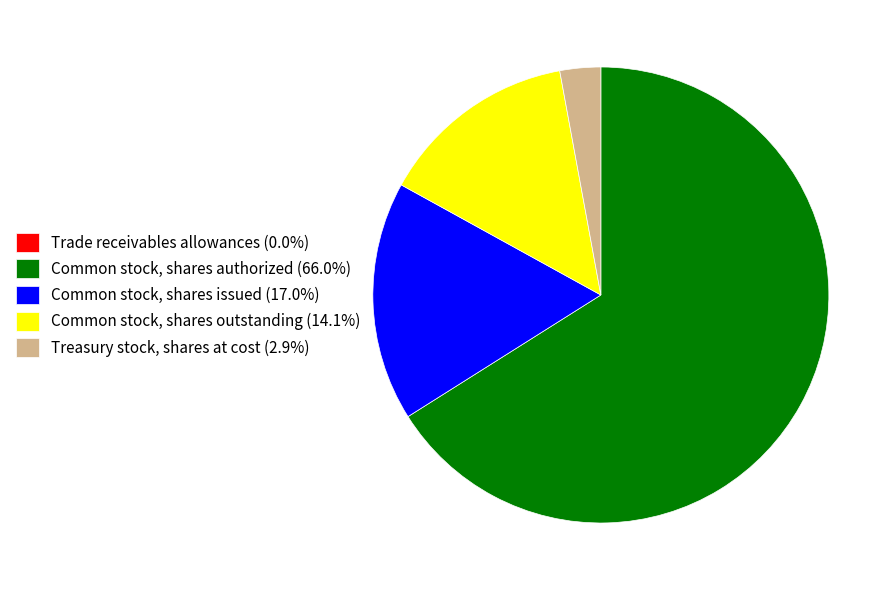

Is there any slice that represents more than half of the pie?

Yes